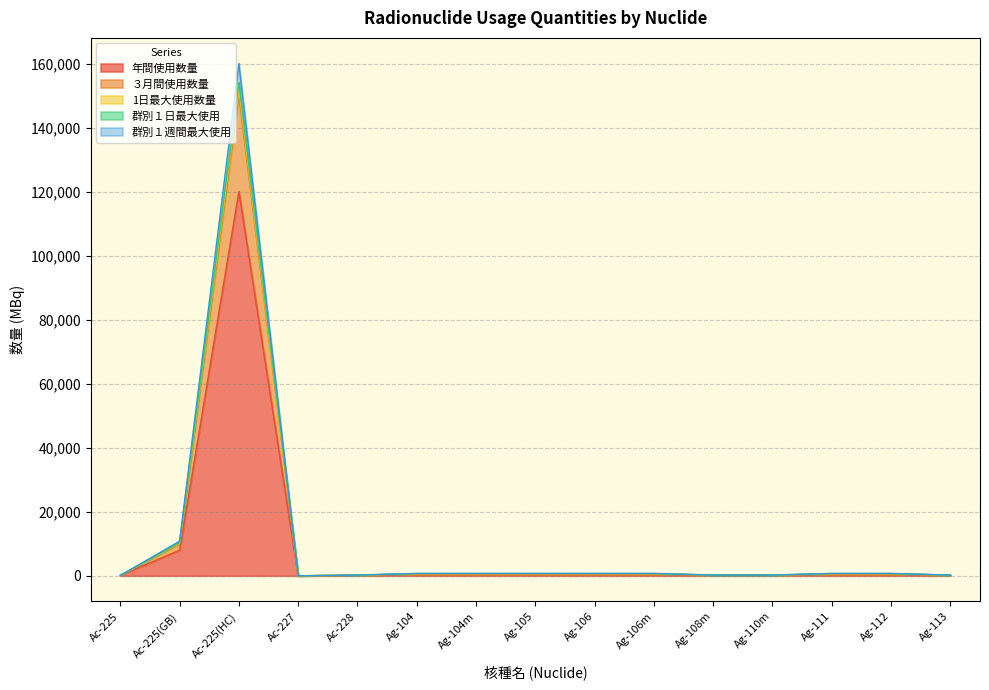

Is the value of 年間使用数量 at Ag-113 greater than the value of 1日最大使用数量 at Ac-227?

Yes